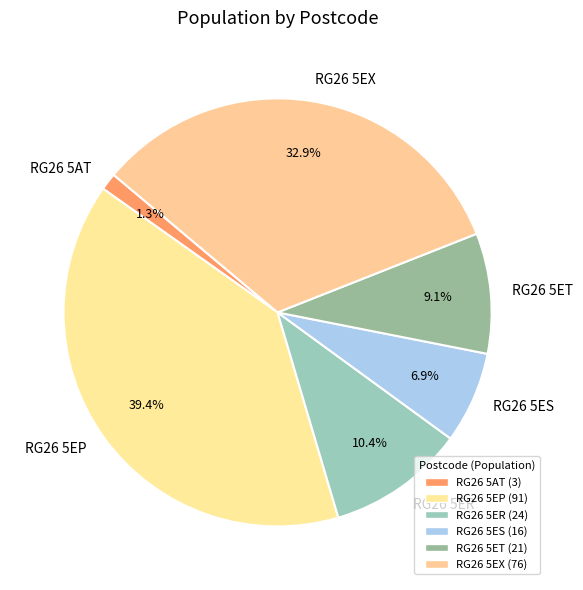

What is the largest slice in the pie chart?

RG26 5EP